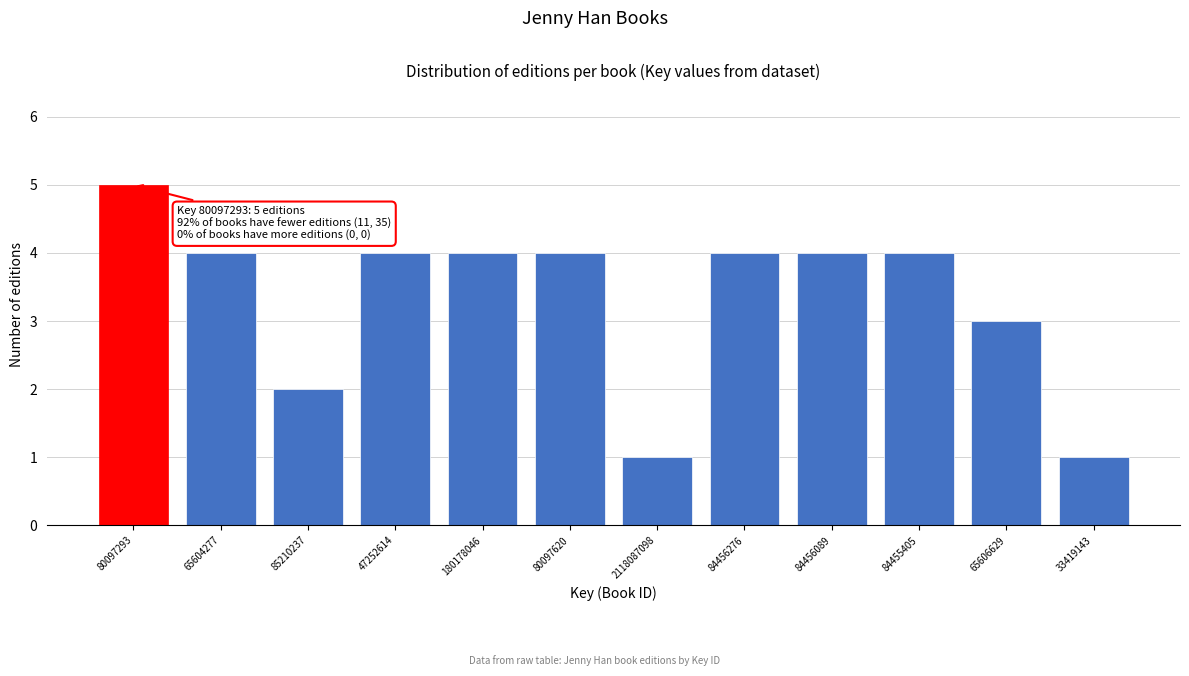

Reading left to right, extract all data points from this chart.

5	4	2	4	4	4	1	4	4	4	3	1